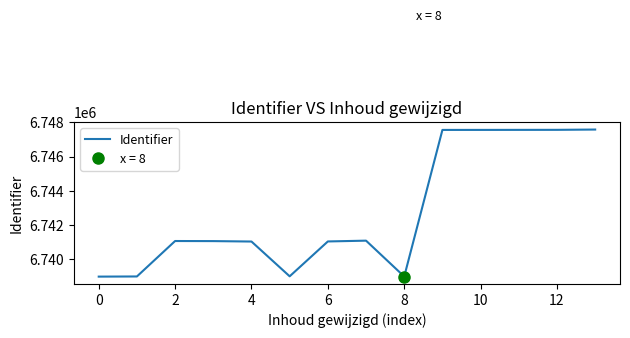

What is the lowest value of the Identifier series?

6738992